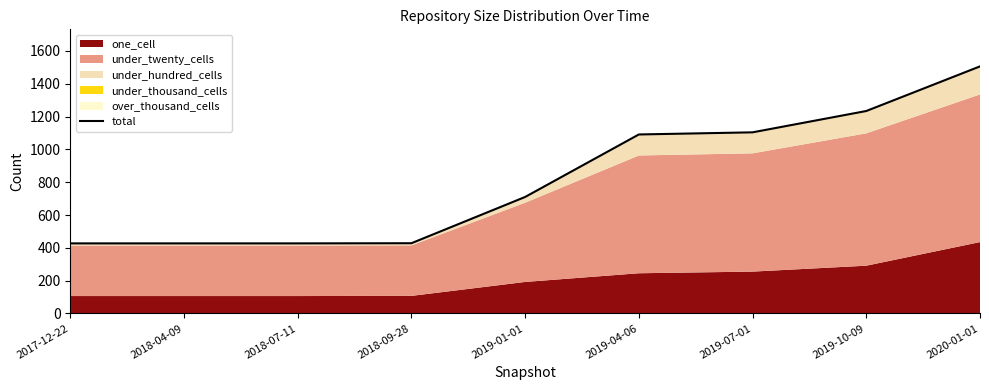

True or false: there are more than 1 points higher than both neighbors.

False